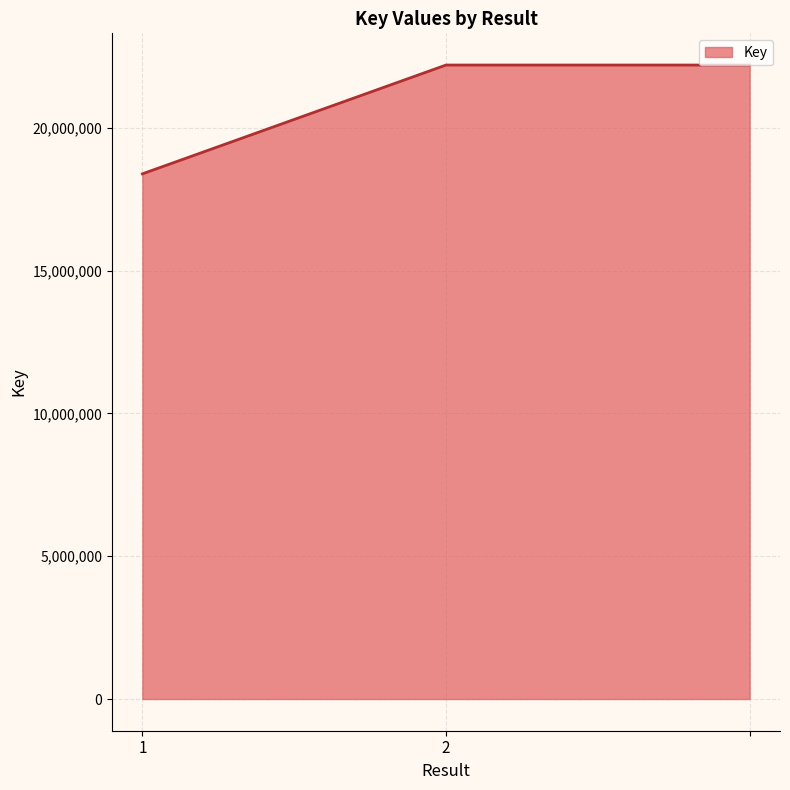

What is the greatest value displayed?

22197957